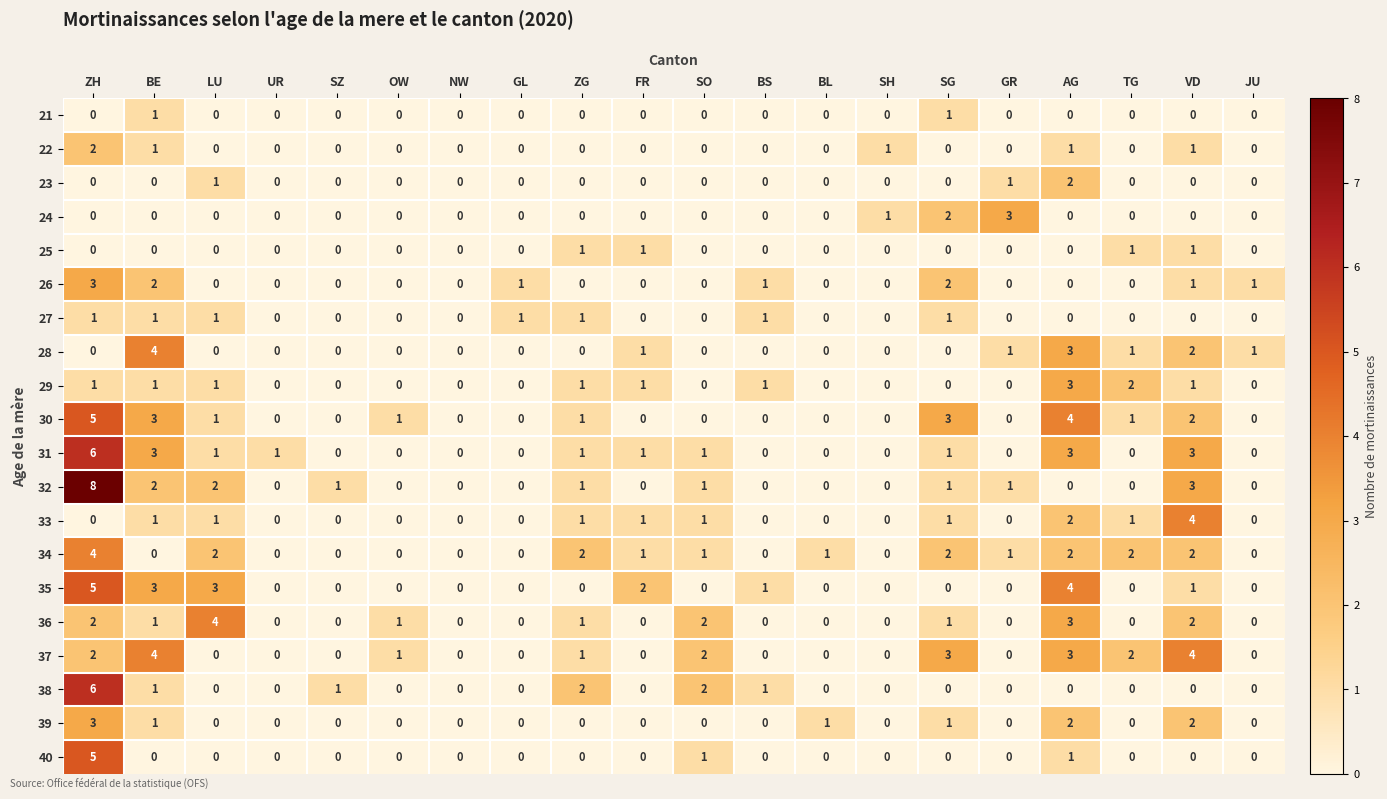

What is the sum of all 27 values?

7